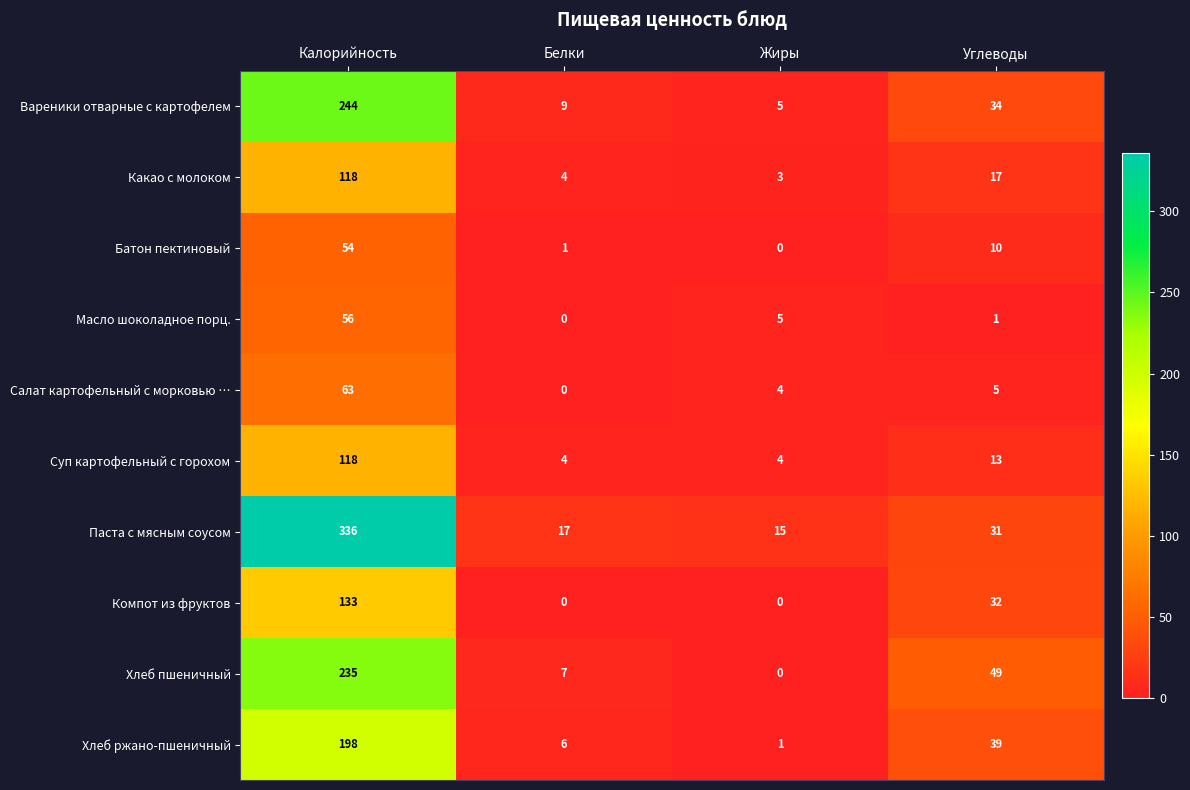

Between Калорийность and Белки, which series saw the biggest shift?

Паста с мясным соусом